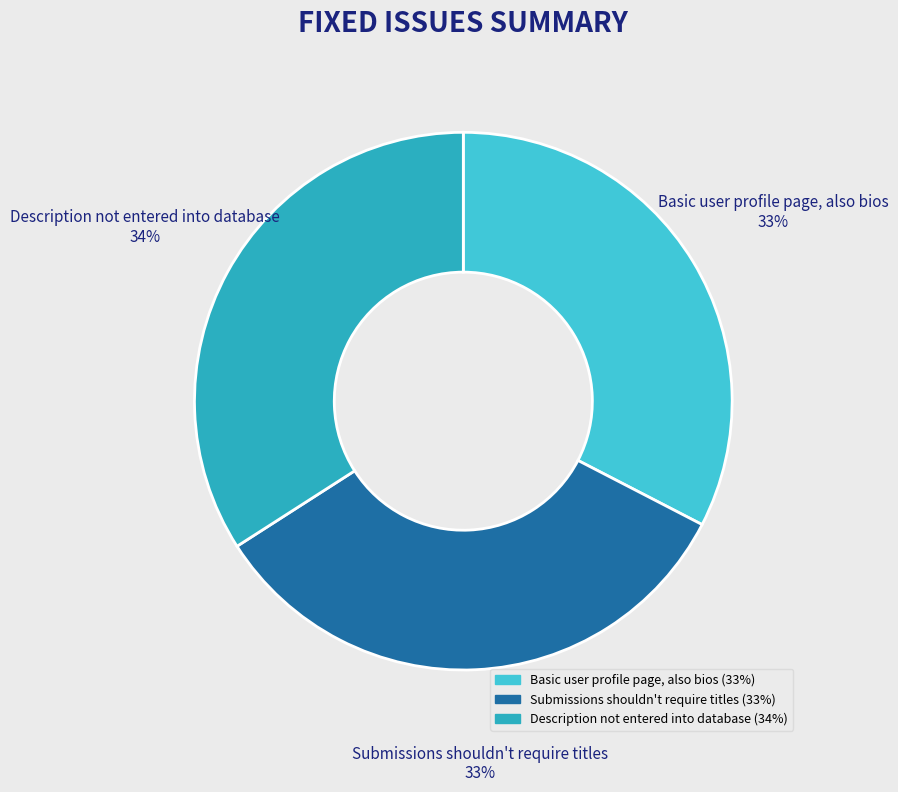

To the nearest percent, what is the average slice percentage?

33%